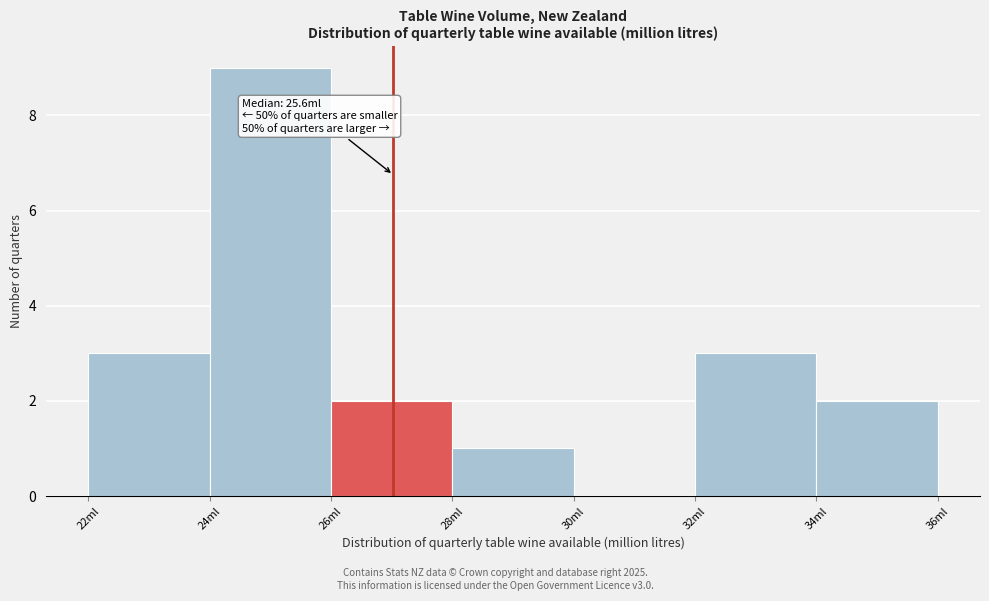

Which range on the x-axis has the tallest bar?

24 to 26